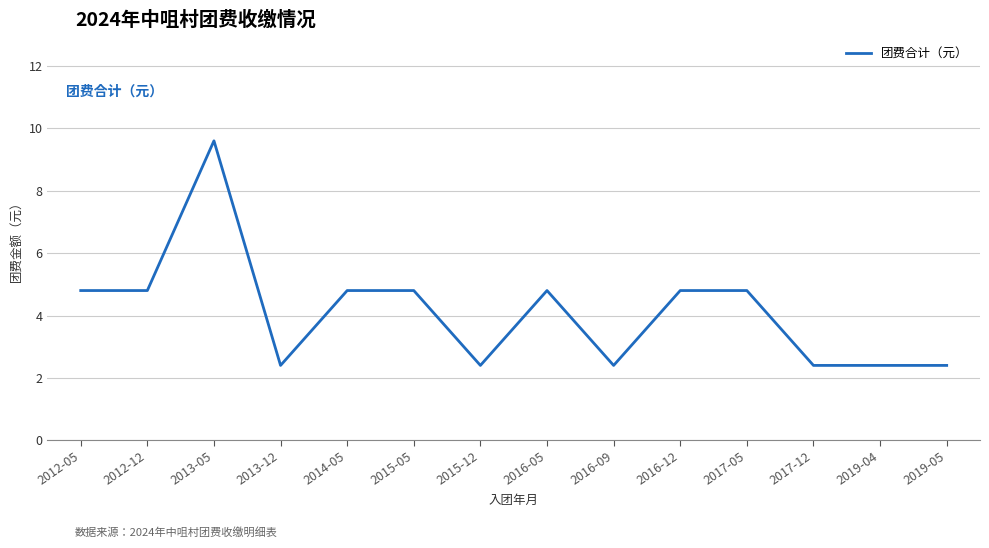

What is the difference between the maximum and minimum values?

7.2